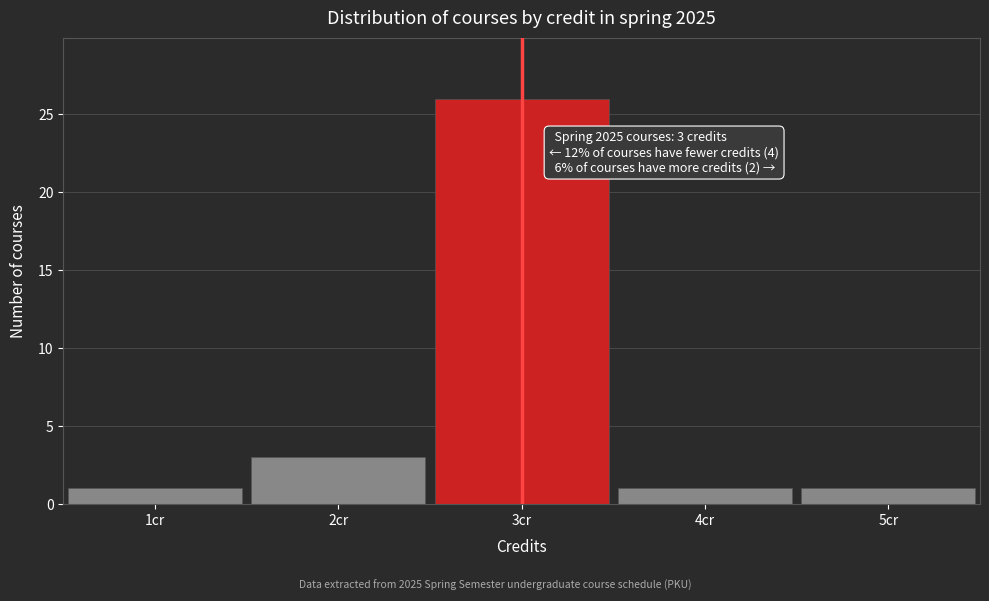

Over which range of the x-axis is the bar tallest?

2.5 to 3.5